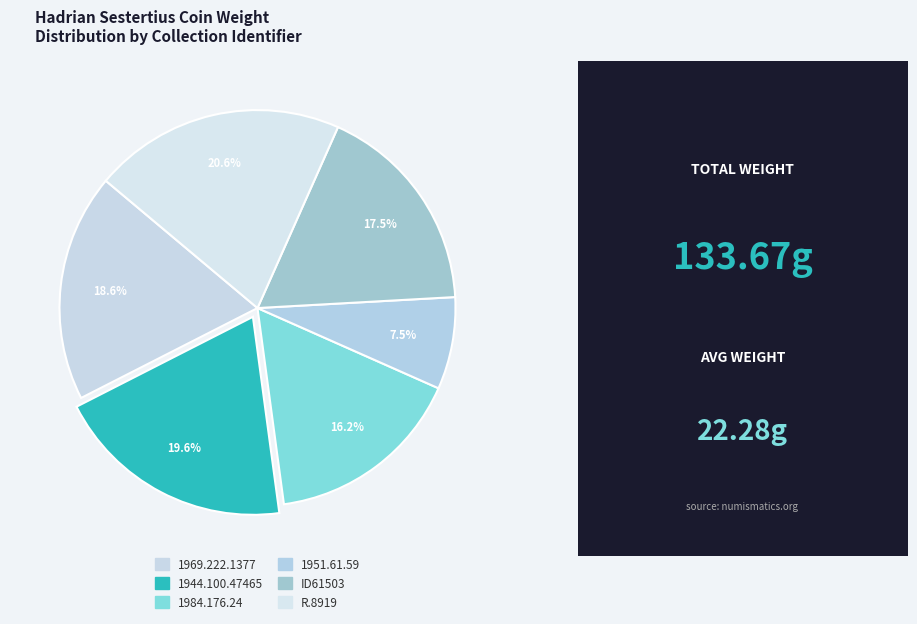

Which slice is the smallest?

1951.61.59